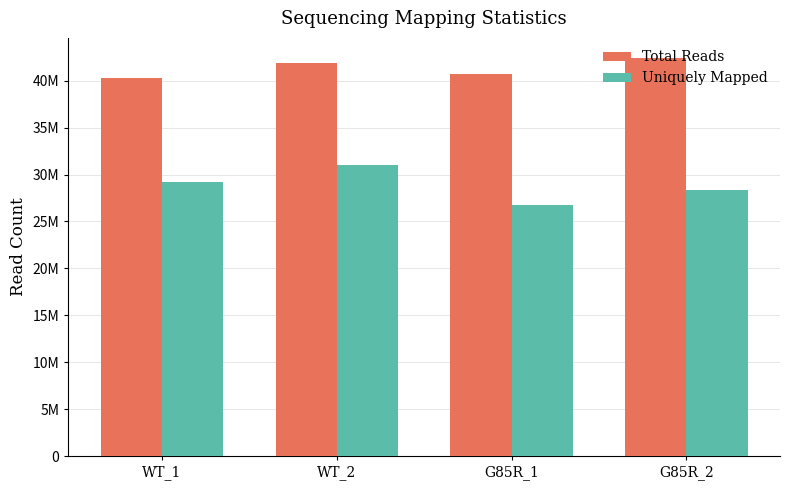

Which category has the highest value in the Total Reads series?

G85R_2